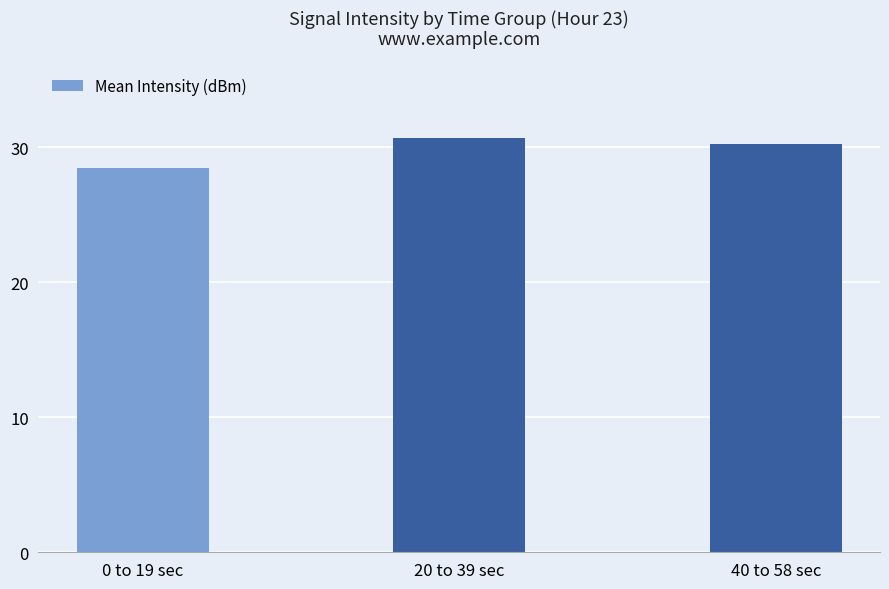

Is it true that the value at 0 to 19 sec is 44.2?

False